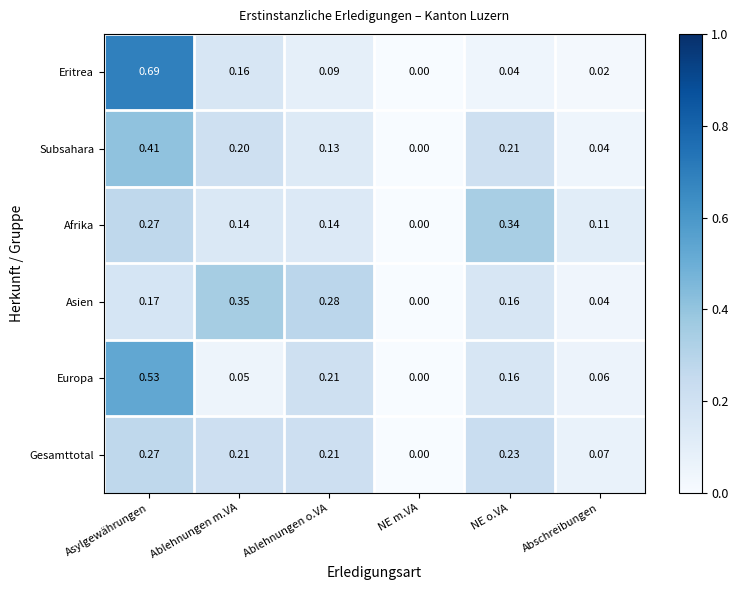

Which series has the widest spread of values?

Eritrea